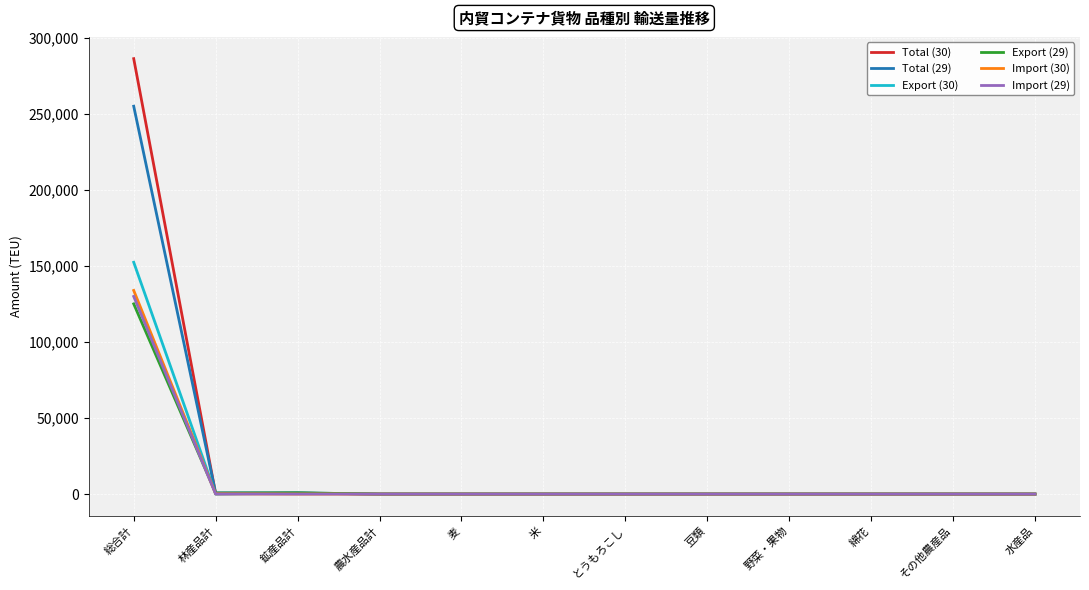

What position from the right is 麦?

8